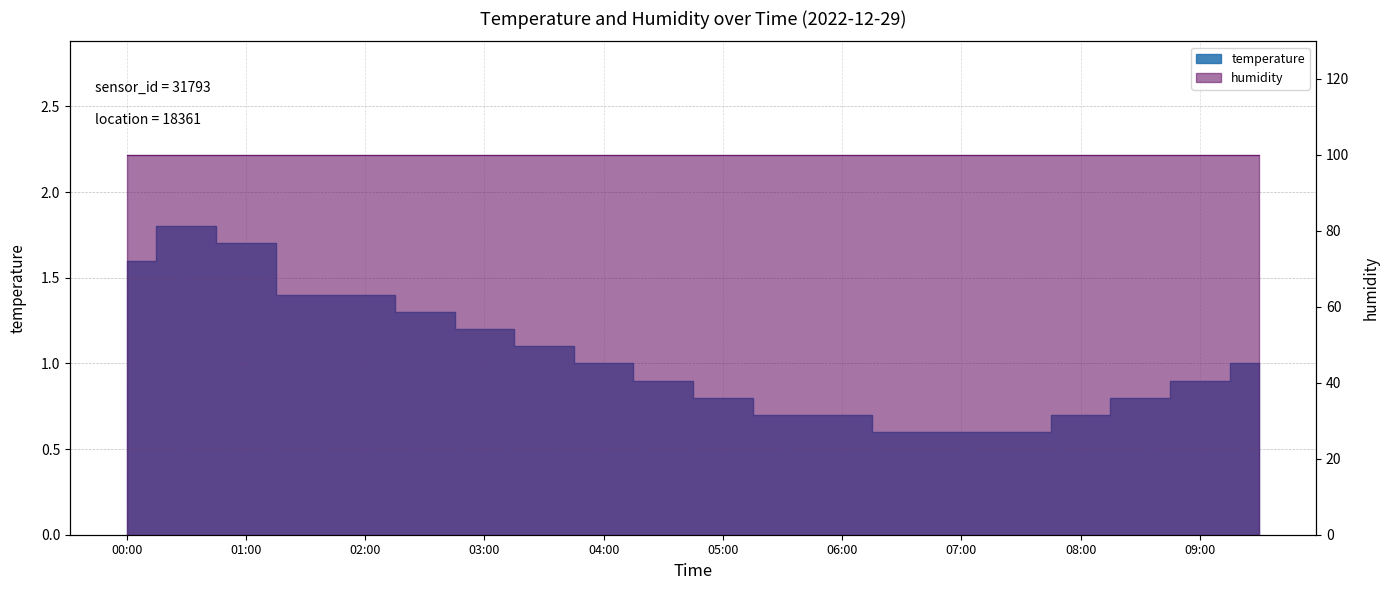

True or false: the data has more than 1 interior local peaks.

False